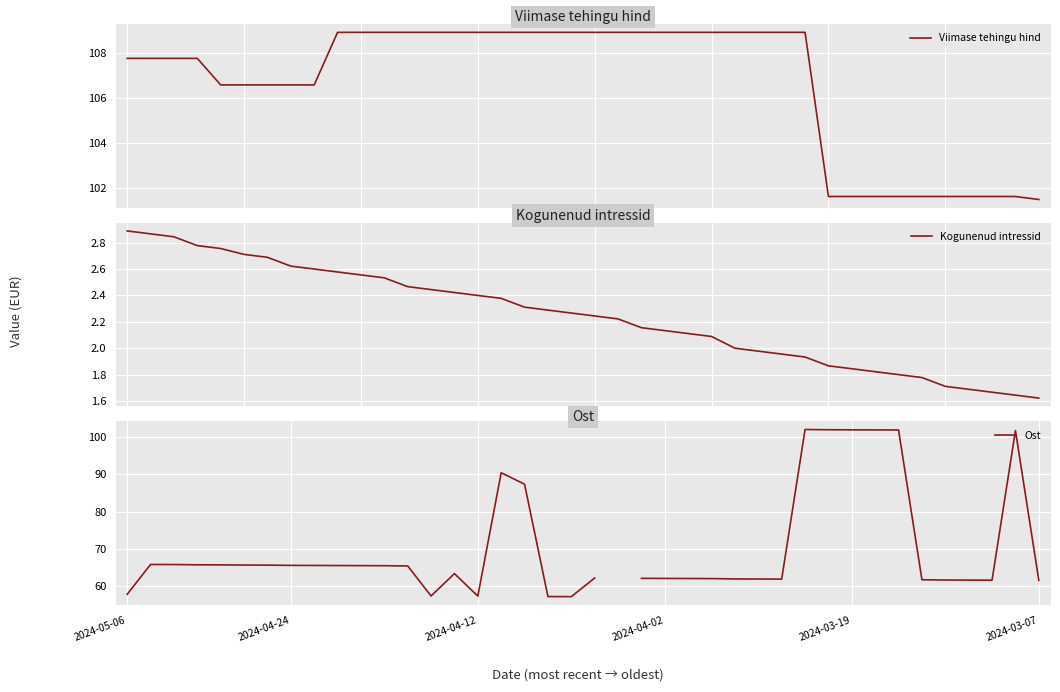

What is the difference between the maximum and minimum values in the Viimase tehingu hind series?

7.4